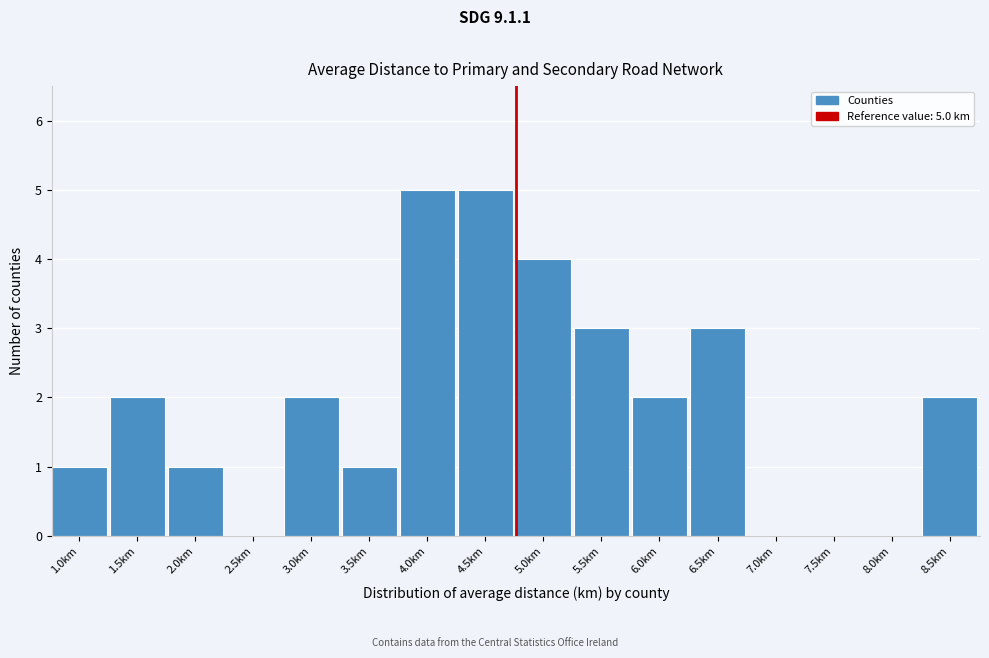

Reading left to right, what are all the values shown in this chart?

1.0km=1	1.5km=2	2.0km=1	2.5km=0	3.0km=2	3.5km=1	4.0km=5	4.5km=5	5.0km=4	5.5km=3	6.0km=2	6.5km=3	7.0km=0	7.5km=0	8.0km=0	8.5km=2